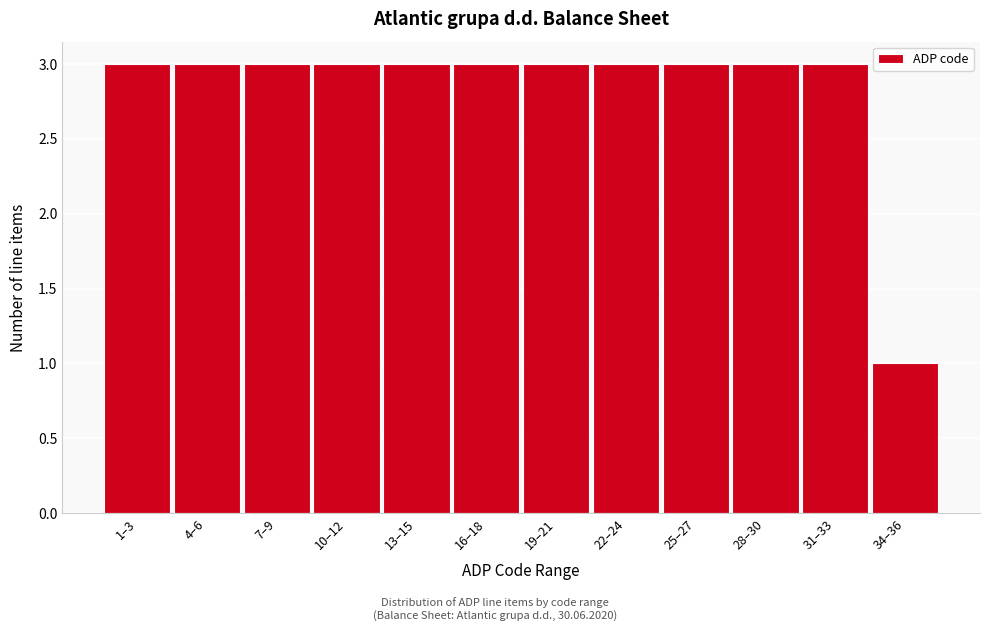

Reading left to right, list all the values displayed in this chart.

3	3	3	3	3	3	3	3	3	3	3	1